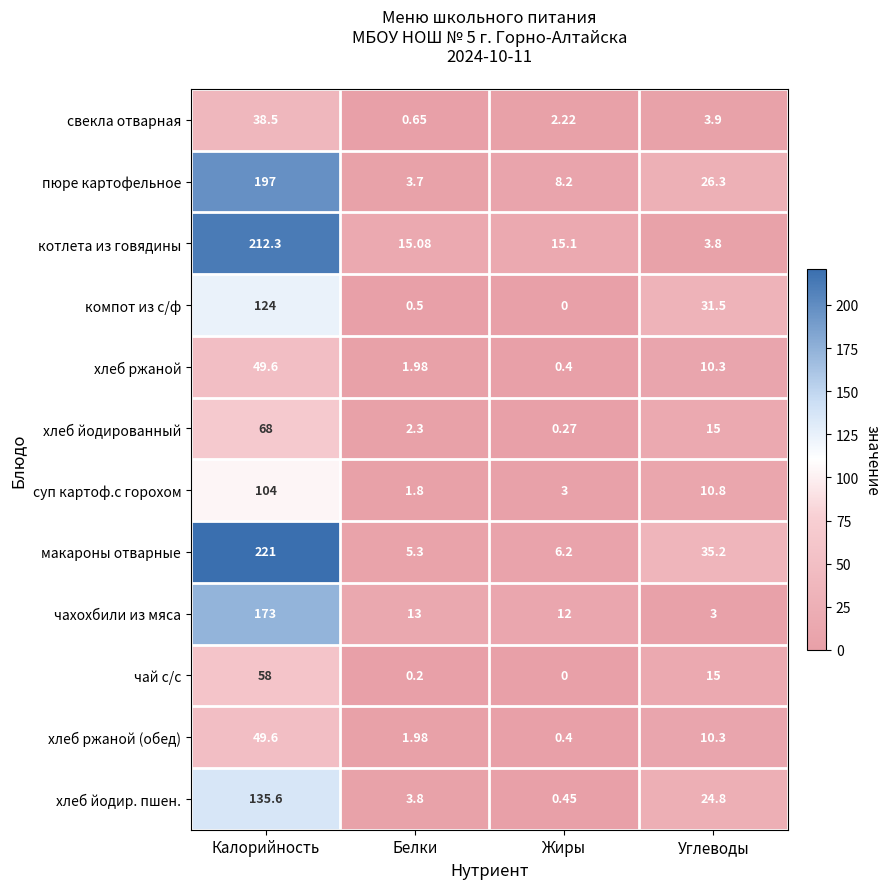

Which series has the widest spread of values?

макароны отварные